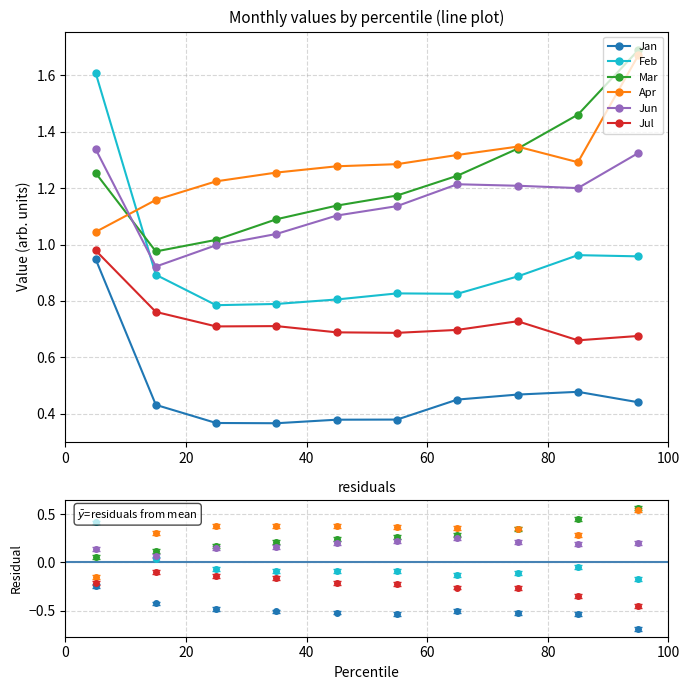

Between 9 and 7, which is larger?

7